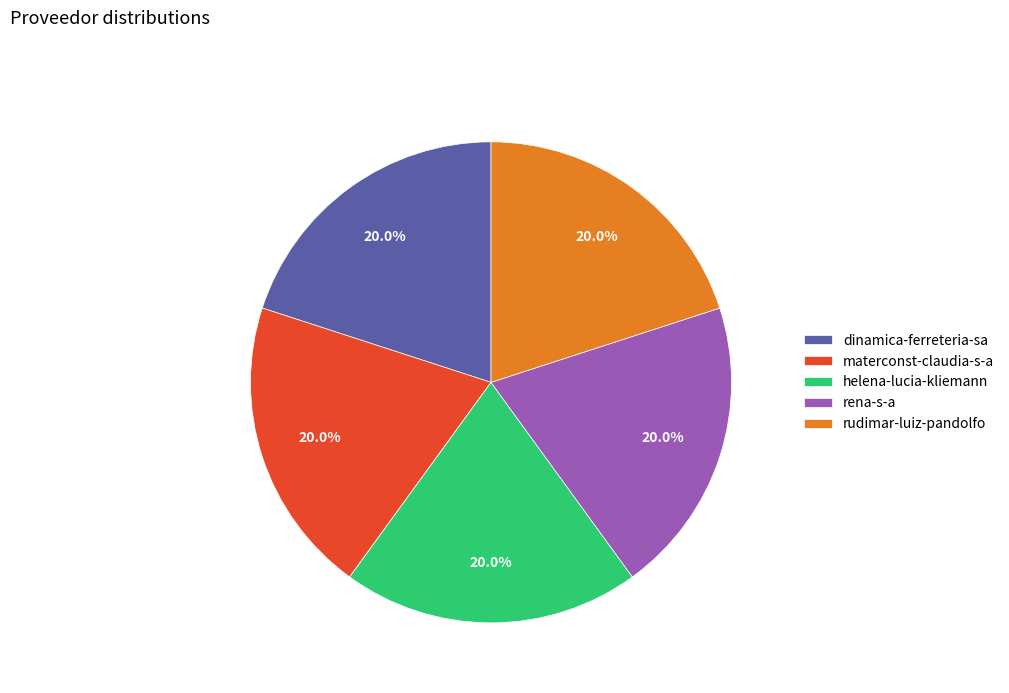

To the nearest percent, what percentage of the pie is rena-s-a?

20%